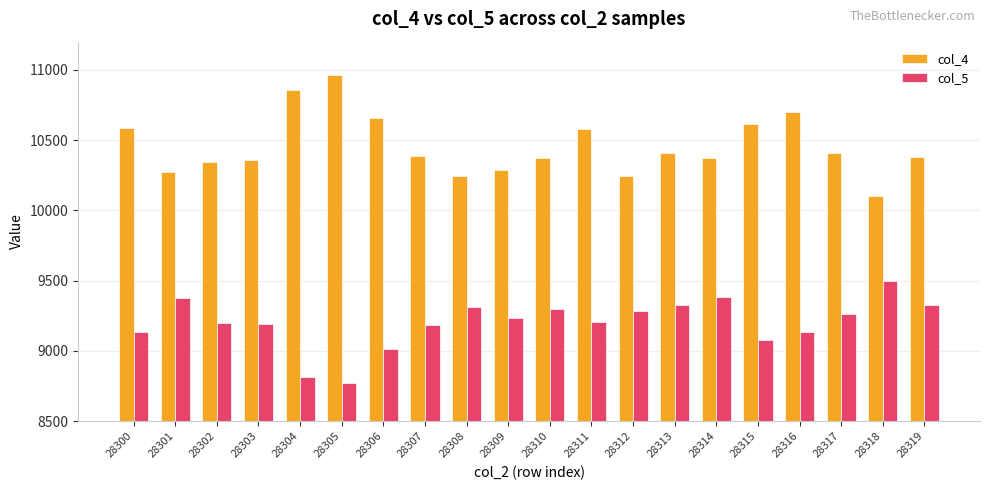

Which series changed the most between 28312 and 28315?

col_4